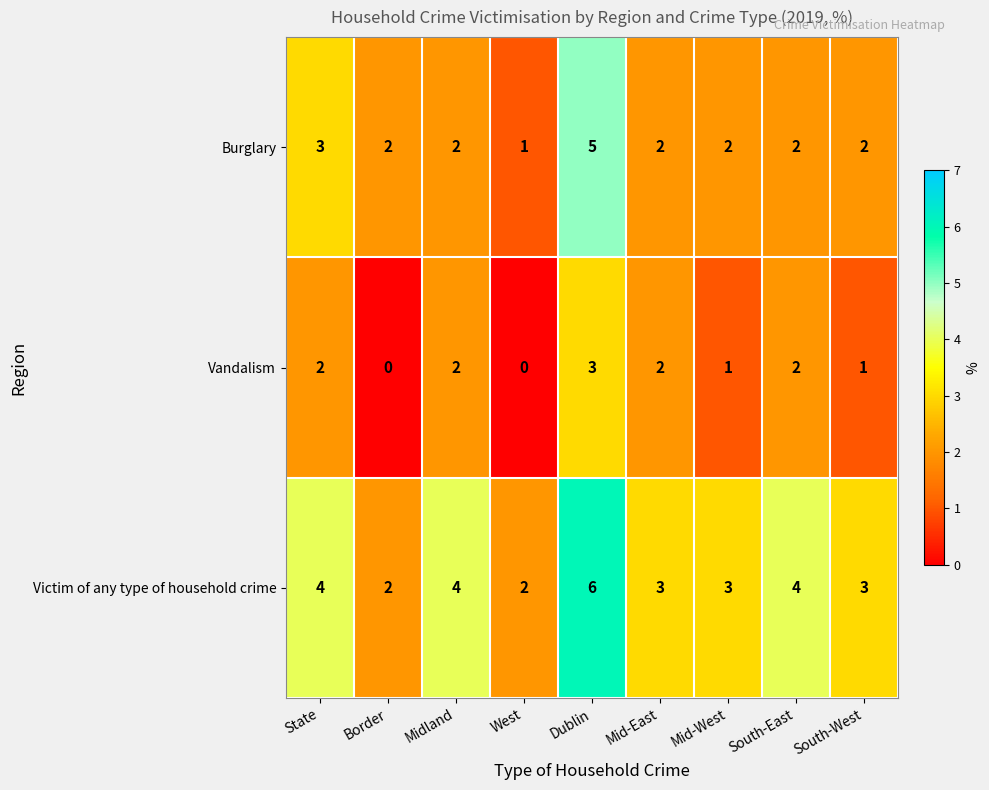

What is the difference between the maximum and second lowest values in the Victim of any type of household crime series?

4